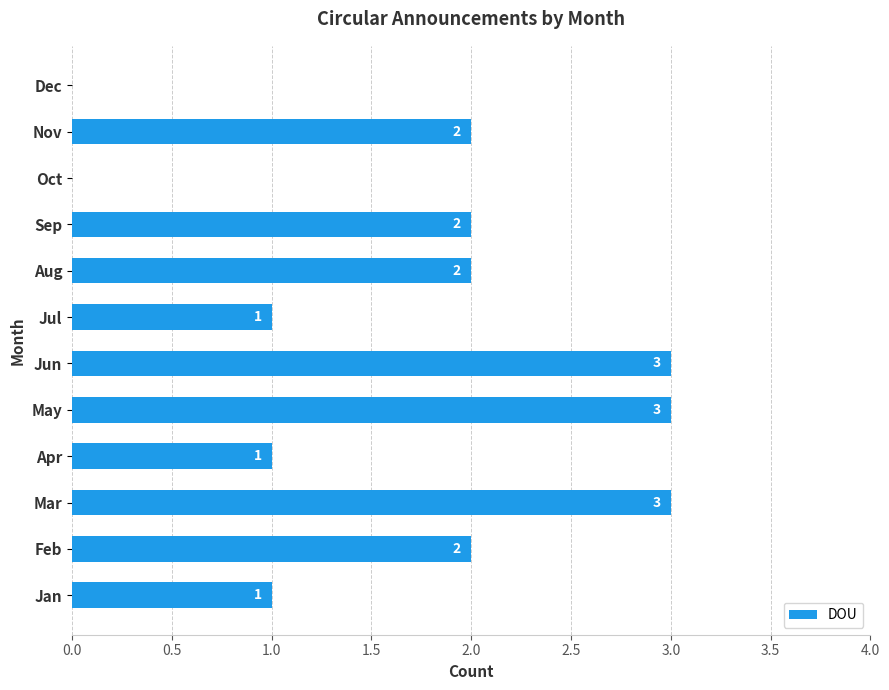

Reading bottom to top, extract all data points from this chart.

Jan=1	Feb=2	Mar=3	Apr=1	May=3	Jun=3	Jul=1	Aug=2	Sep=2	Oct=0	Nov=2	Dec=0